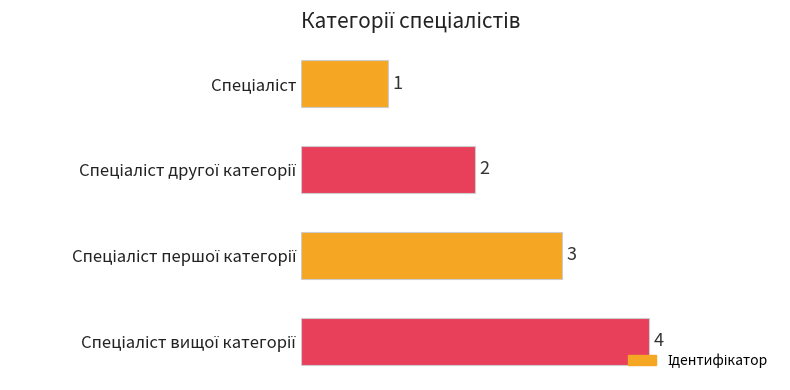

What is the maximum value shown in the chart?

4